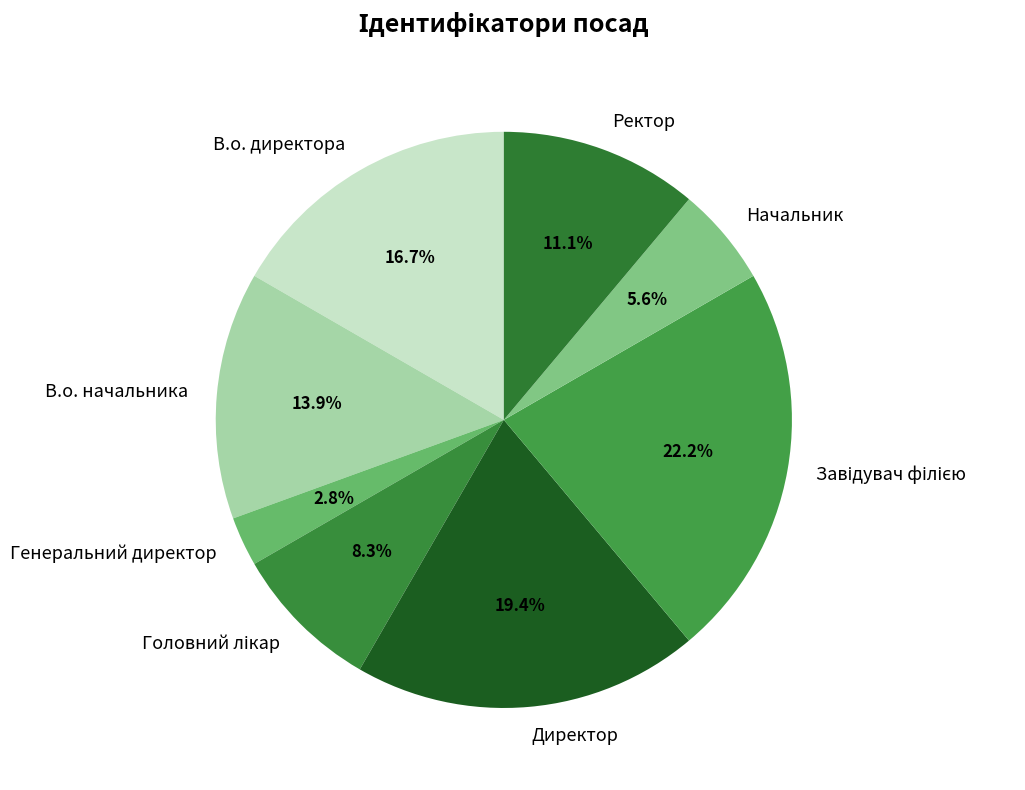

How many slices are in this pie chart?

8